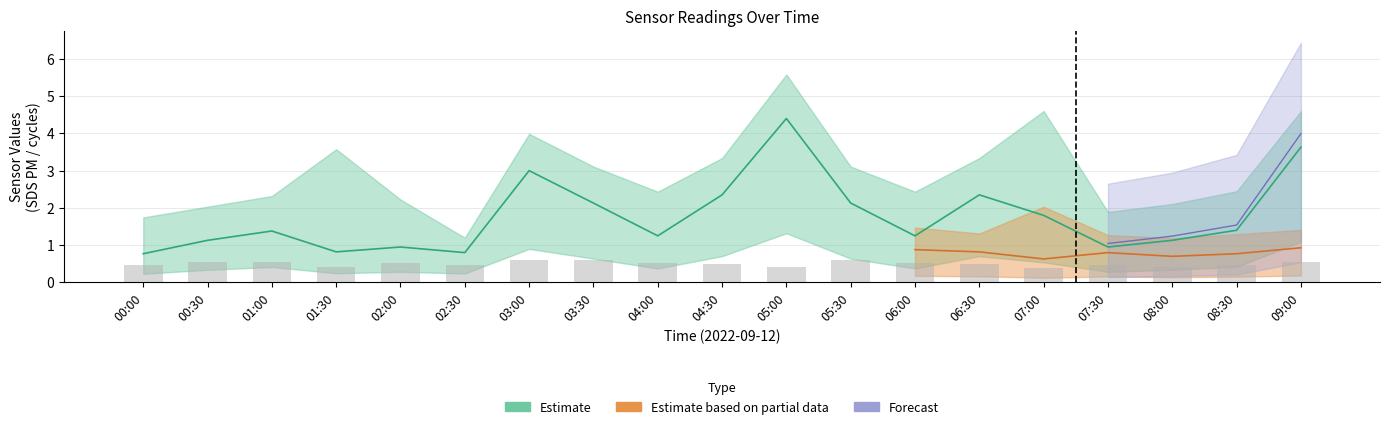

Which category has the lowest value across all series?

07:00